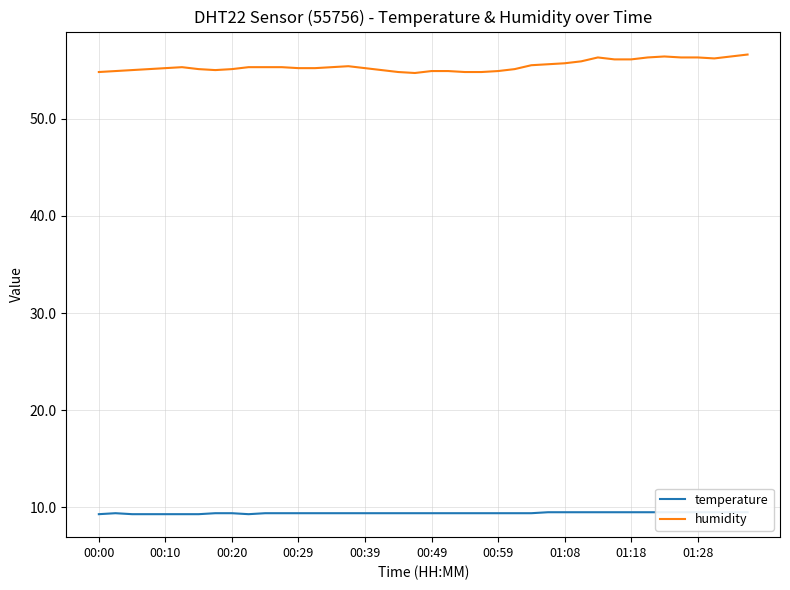

What is the lowest value of the humidity series?

54.7